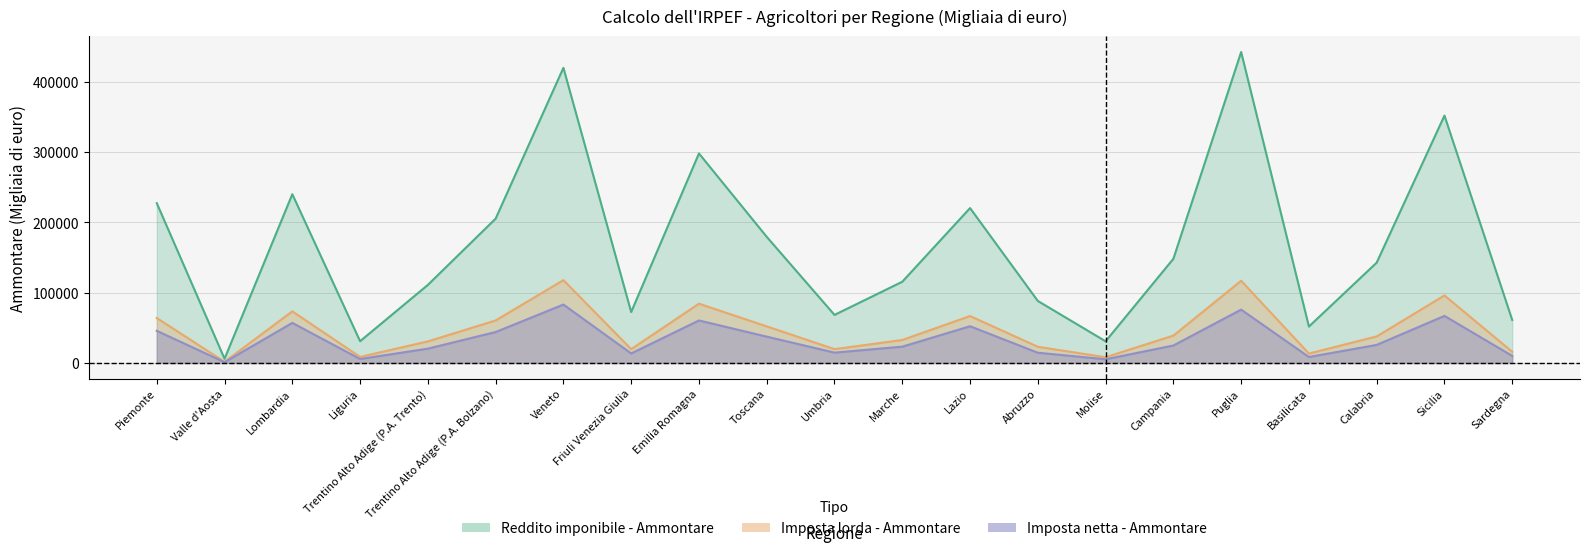

What is the total value across all series at Liguria?

45222